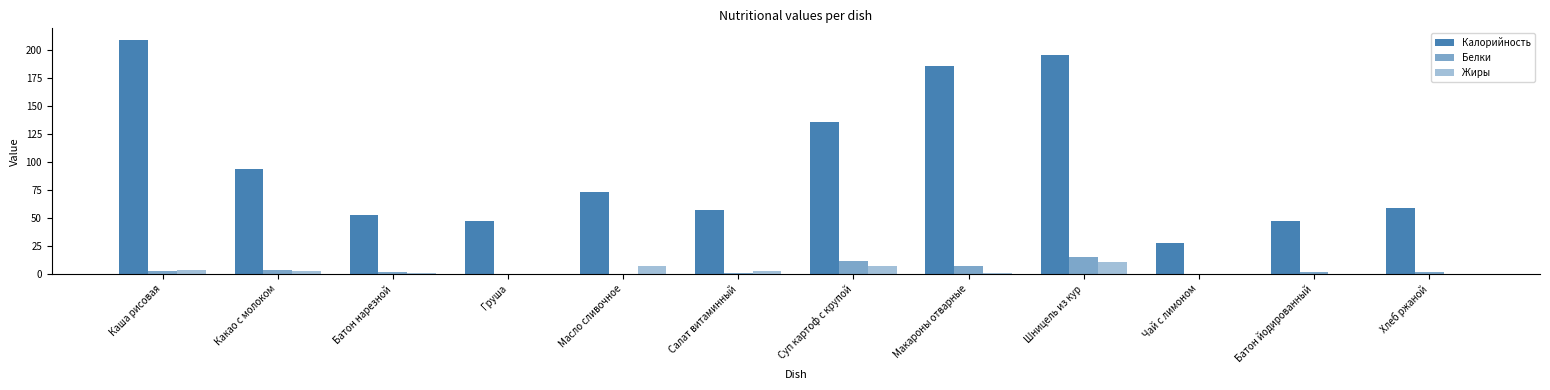

What is the greatest value displayed?

208.4